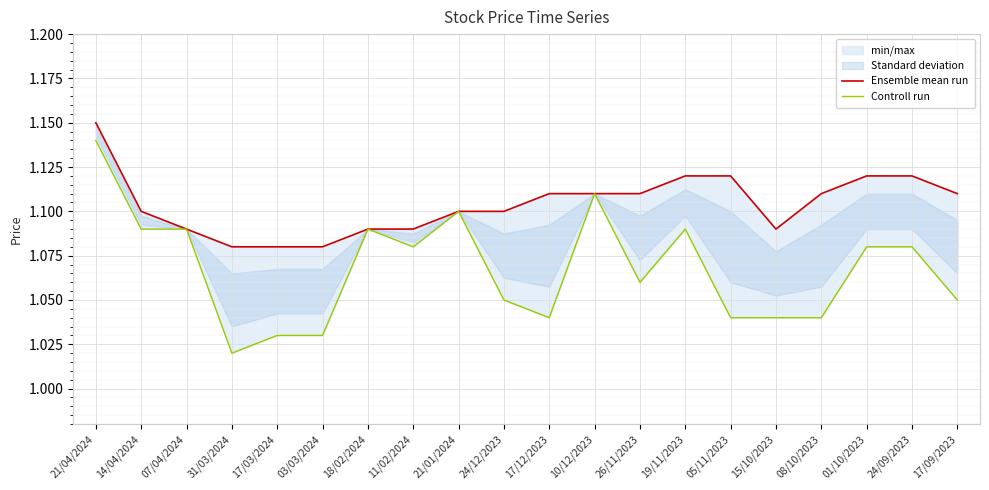

The value of Controll run at 01/10/2023 is 0.7. True or false?

False